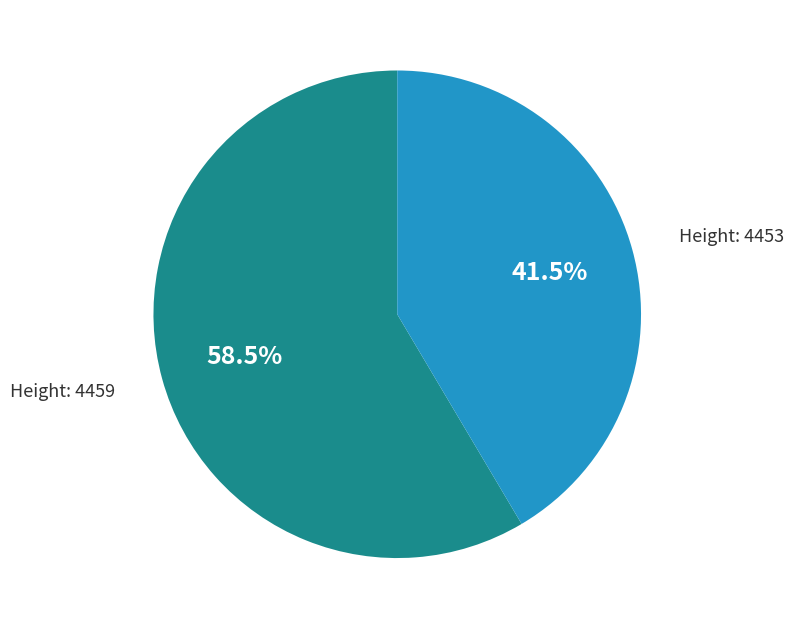

To the nearest percent, what is the average slice percentage?

50%